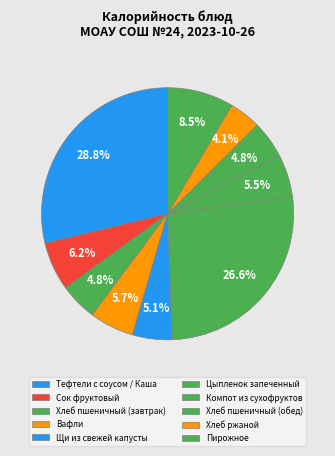

Count the number of slices in the pie.

10